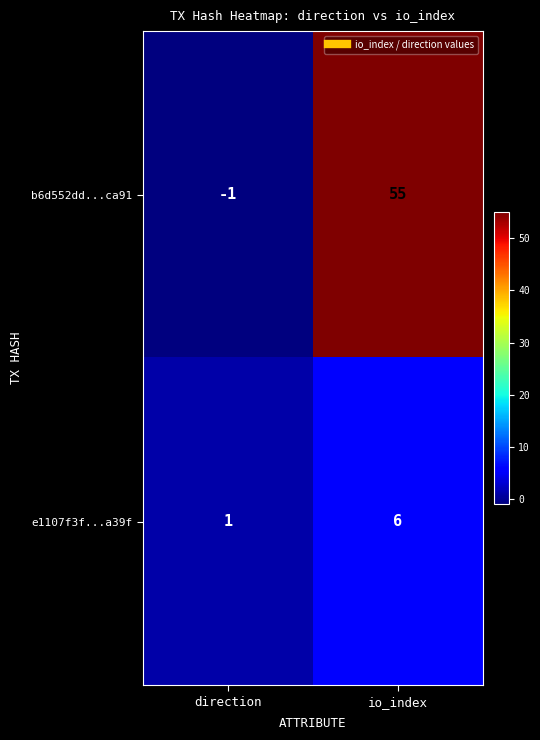

What is the sum of all e1107f3f...a39f values?

7